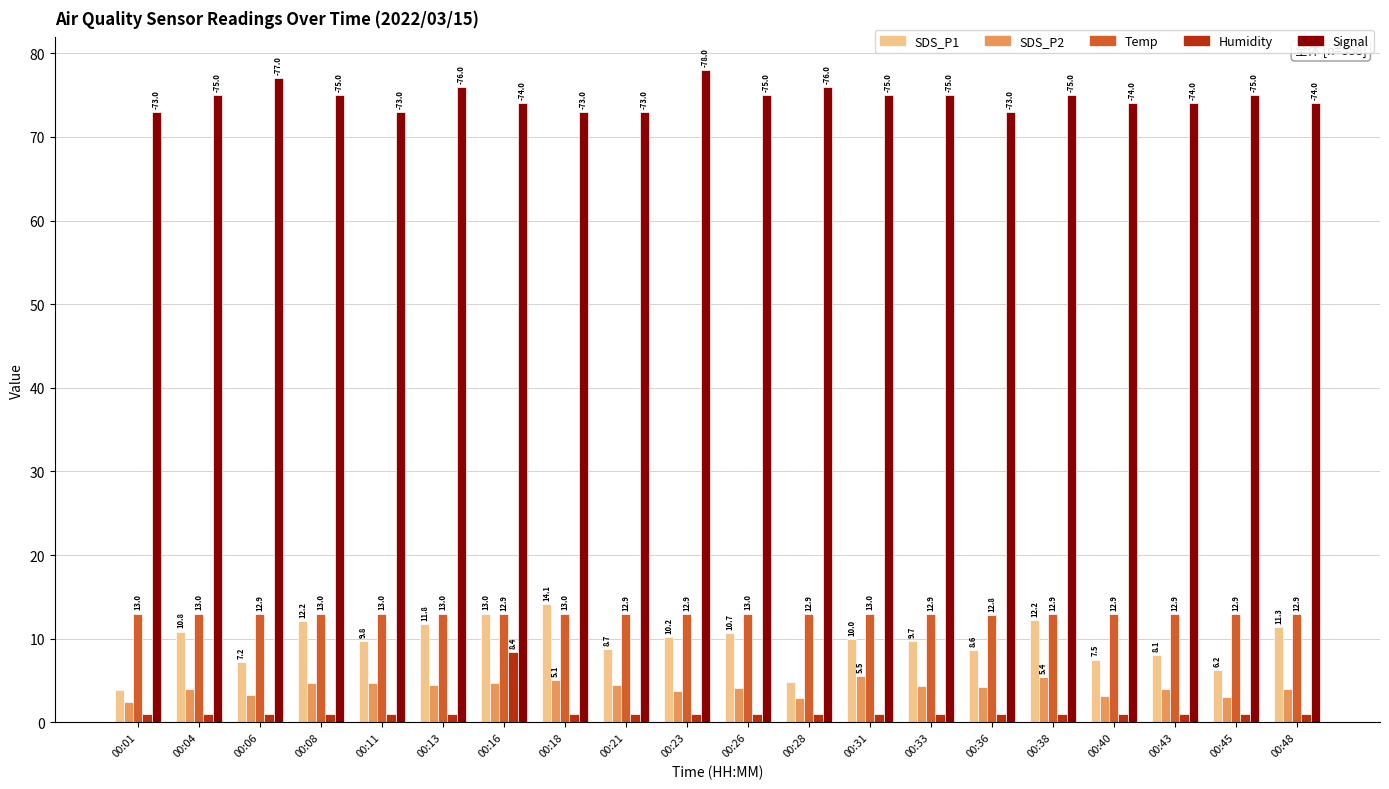

Which series has the largest total across all categories?

Signal